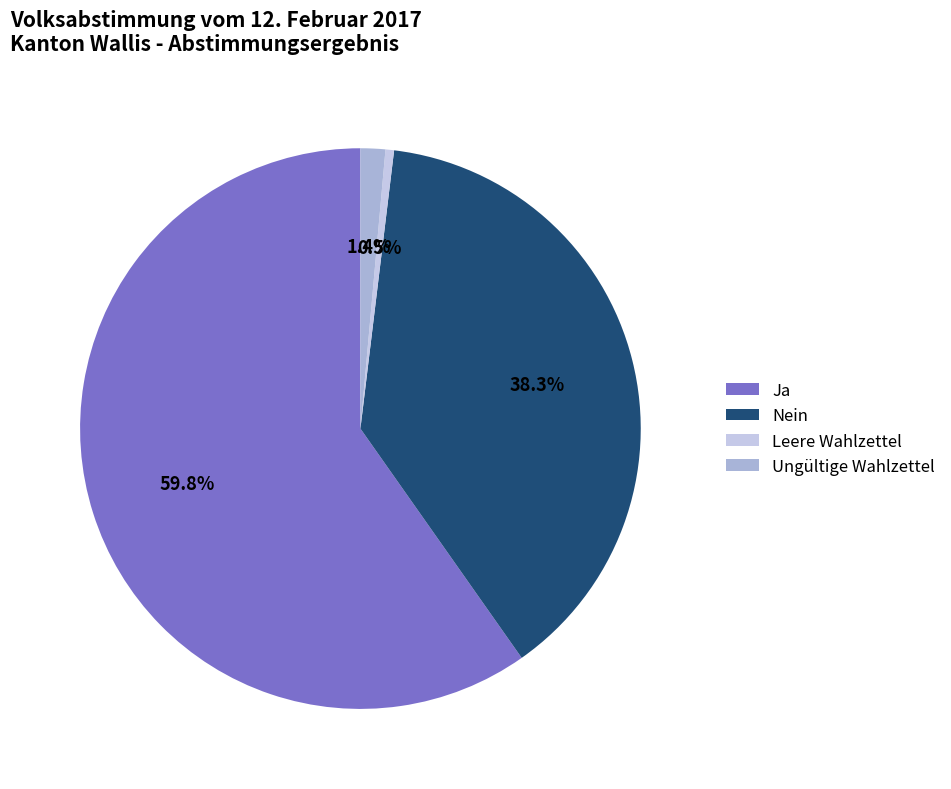

Rank the categories by value from lowest to highest.

Leere Wahlzettel, Ungültige Wahlzettel, Nein, Ja